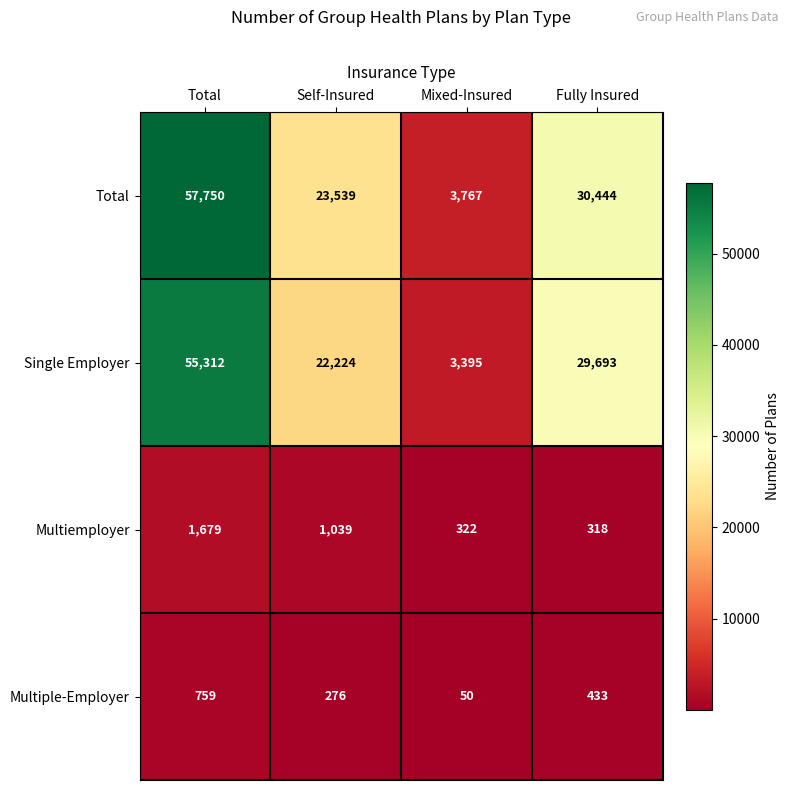

Which series has the largest total across all categories?

Total